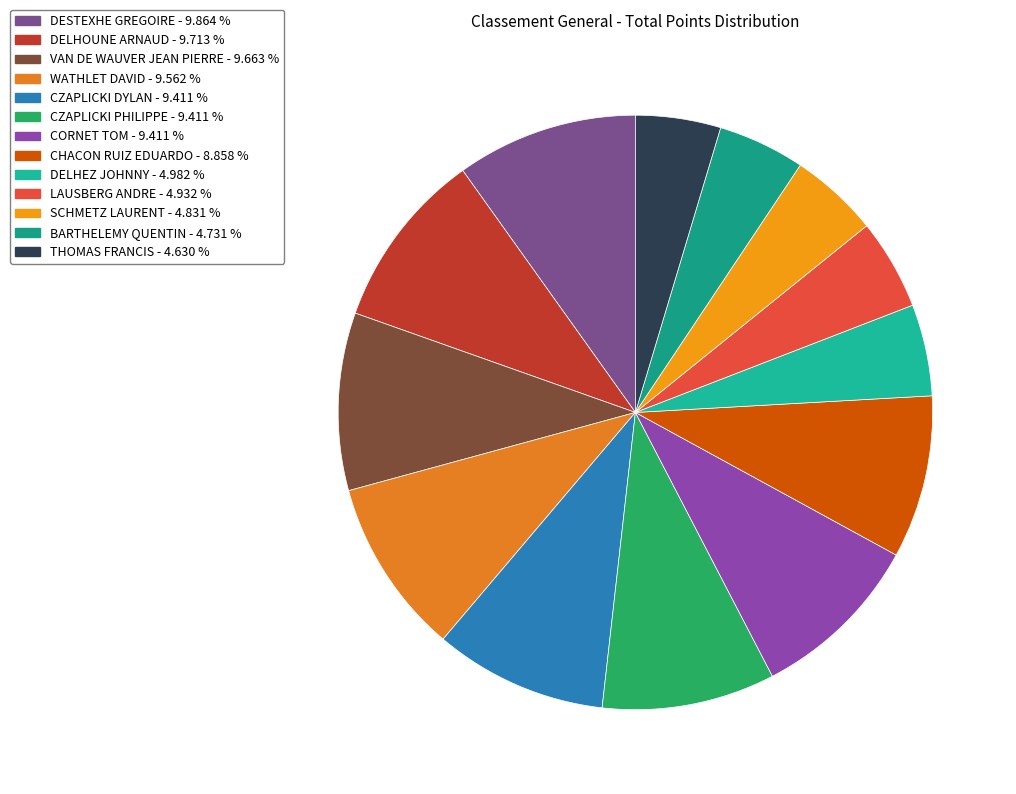

Rank the categories by value from highest to lowest.

DESTEXHE GREGOIRE, DELHOUNE ARNAUD, VAN DE WAUVER JEAN PIERRE, WATHLET DAVID, CZAPLICKI DYLAN, CZAPLICKI PHILIPPE, CORNET TOM, CHACON RUIZ EDUARDO, DELHEZ JOHNNY, LAUSBERG ANDRE, SCHMETZ LAURENT, BARTHELEMY QUENTIN, THOMAS FRANCIS